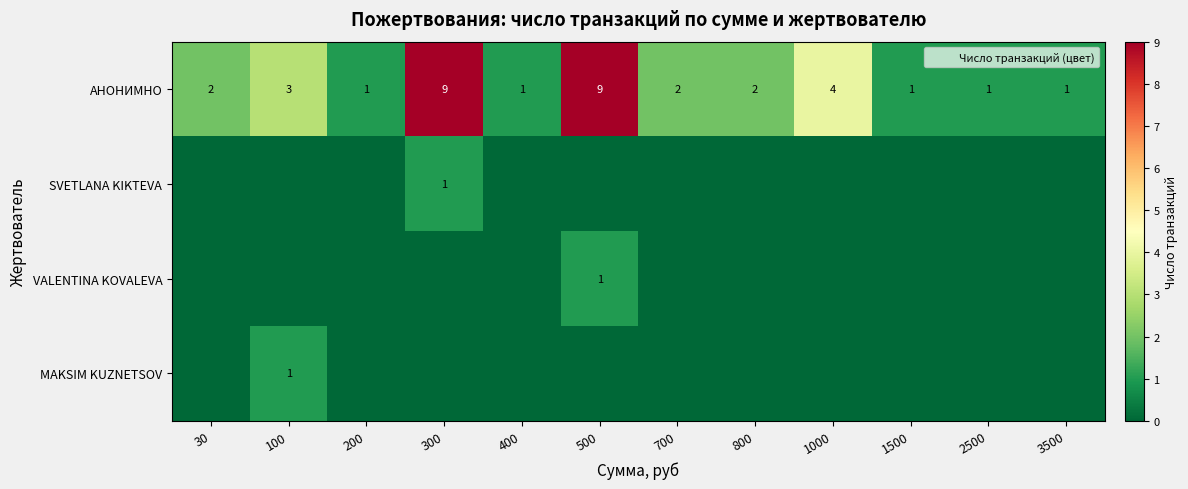

Rank the categories by VALENTINA KOVALEVA value from highest to lowest.

500, 30, 100, 200, 300, 400, 700, 800, 1000, 1500, 2500, 3500